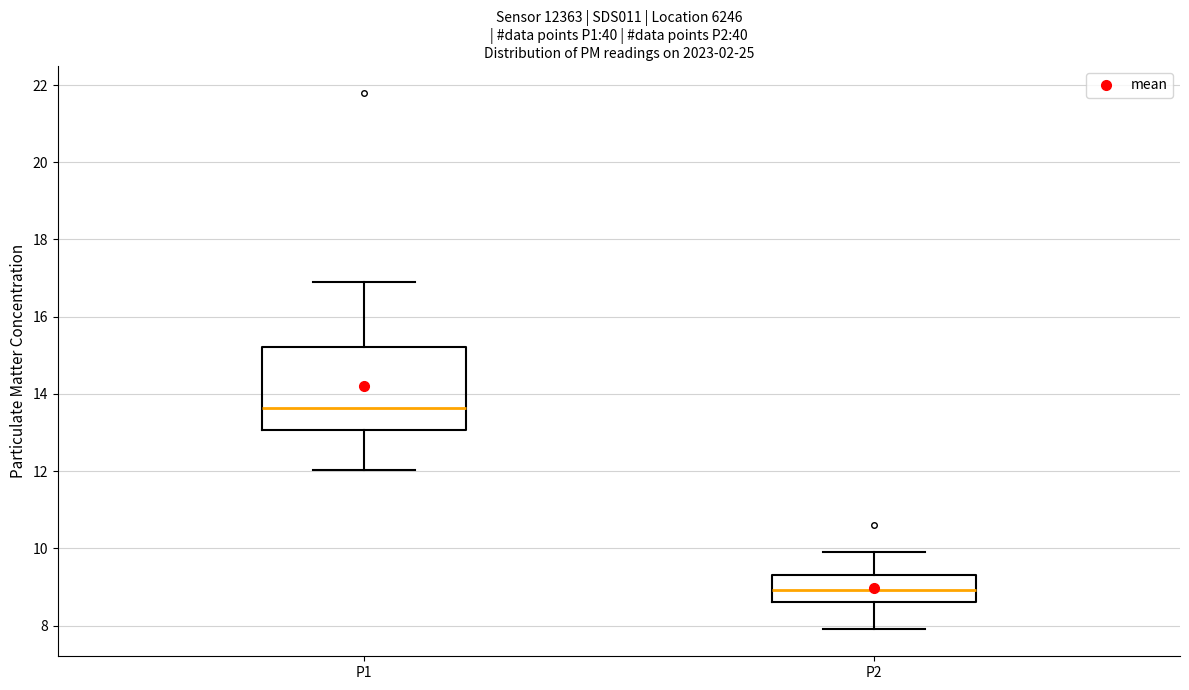

Which box is the tallest, from its lower edge to its upper edge?

P1